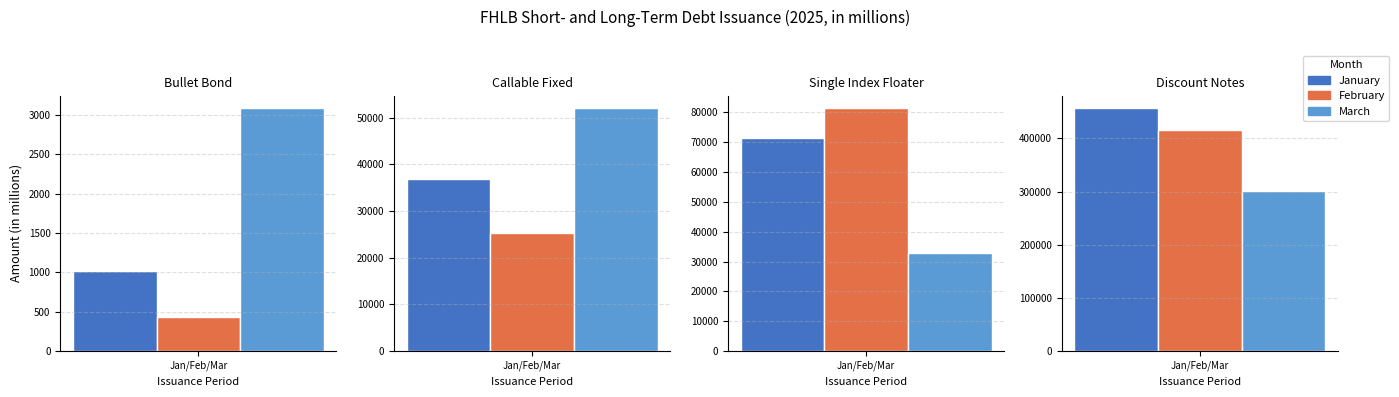

How many bars are there in each group?

3